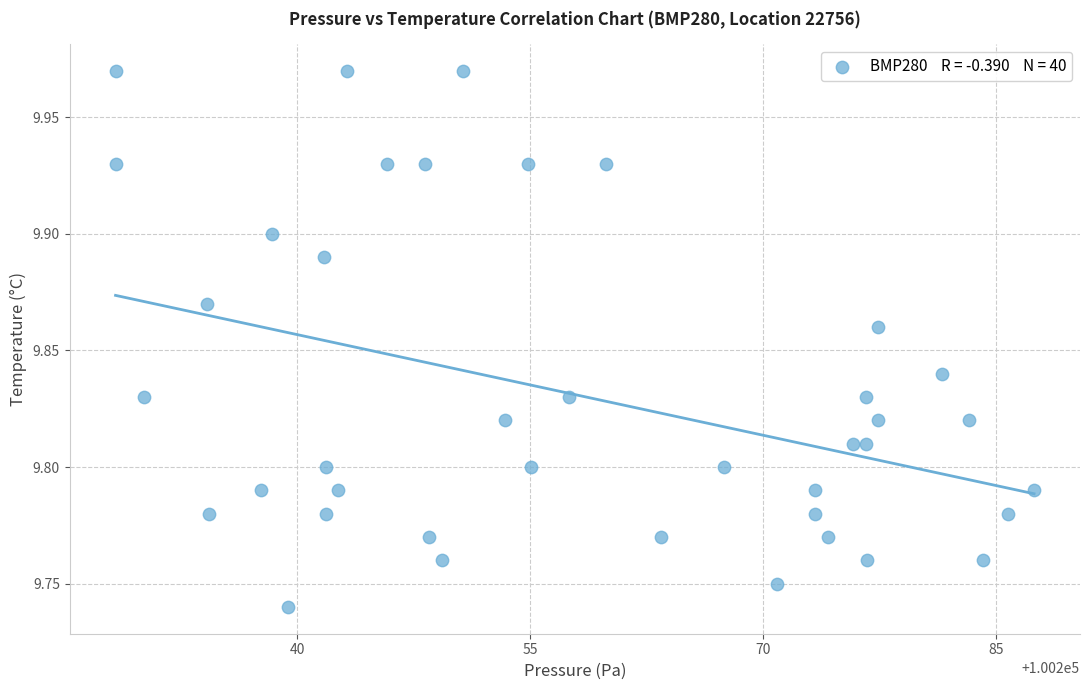

What is the range of X values (max minus min)?

59.2